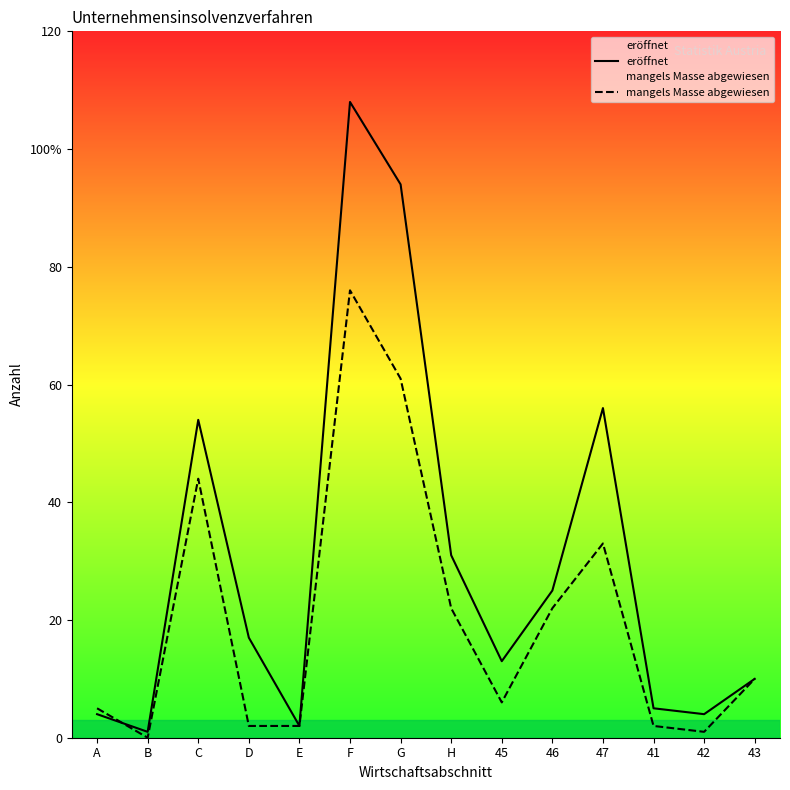

What is the label of the 11th point from the left?

47